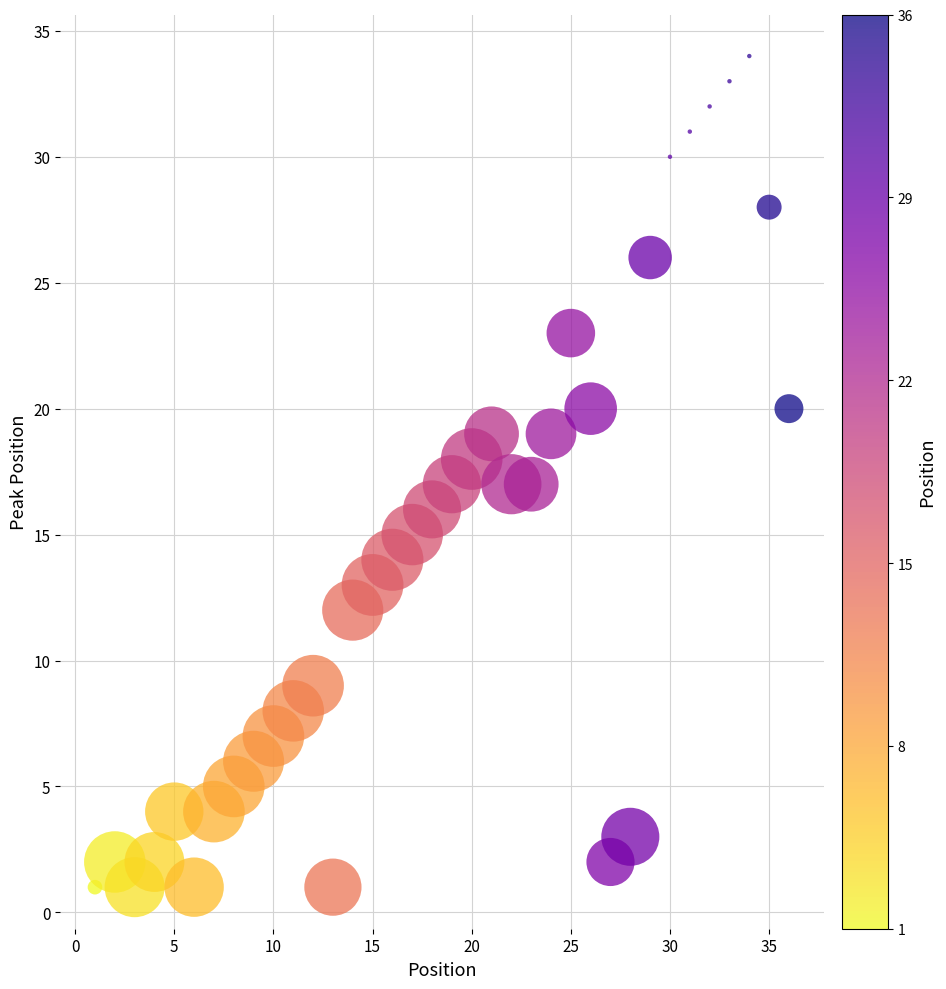

What is the range of X values (max minus min)?

35